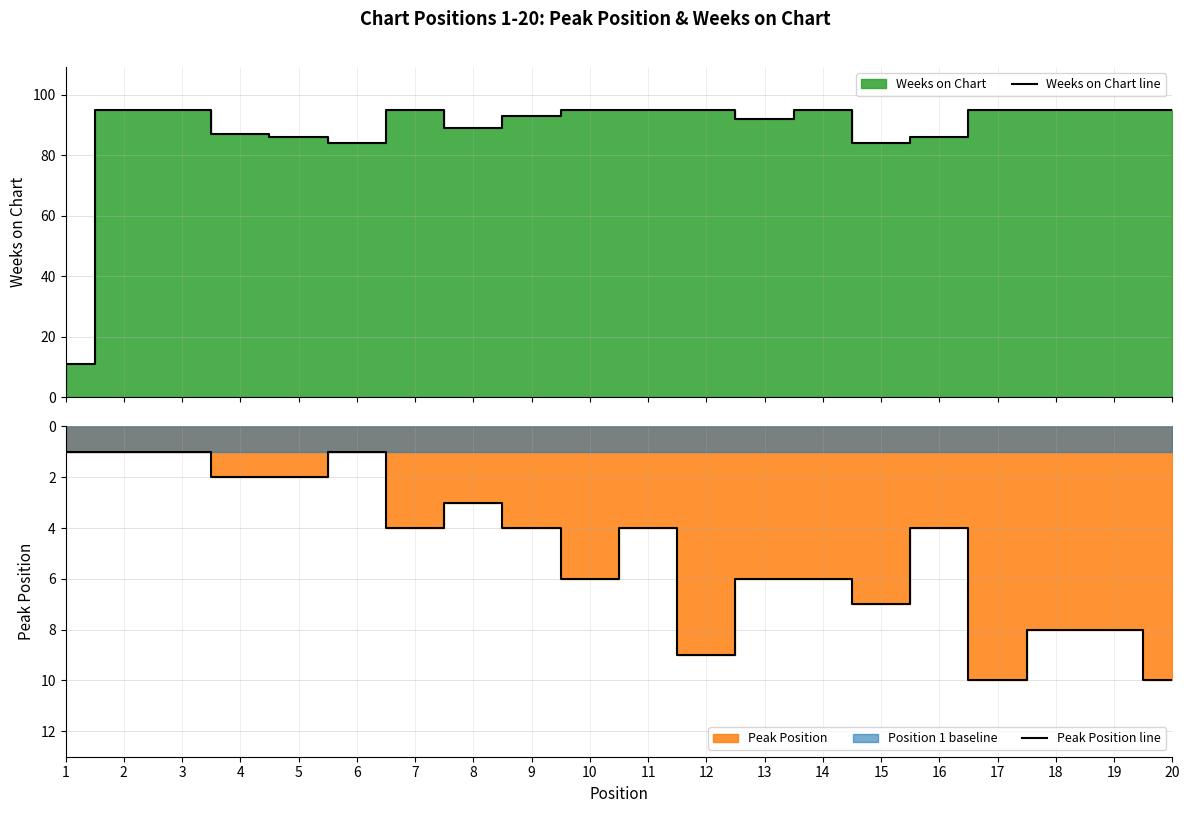

The value of Weeks on Chart line at 15 is 122. True or false?

False